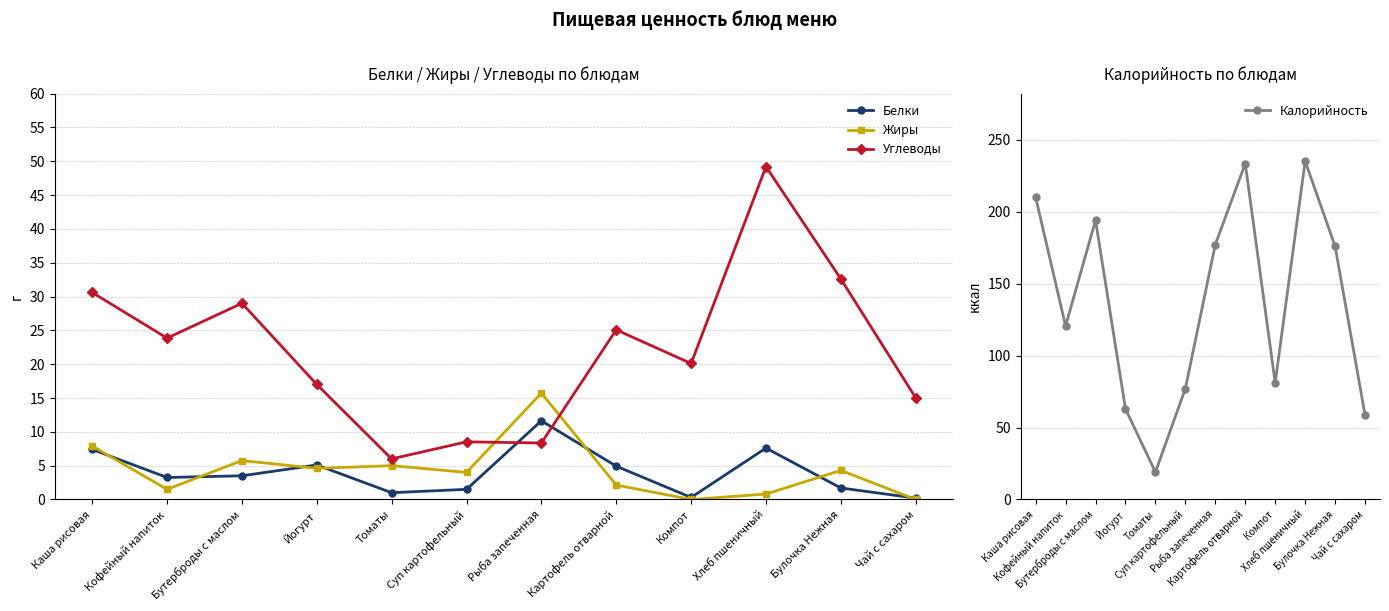

Where do Жиры and Белки first cross each other?

Каша рисовая and Кофейный напиток